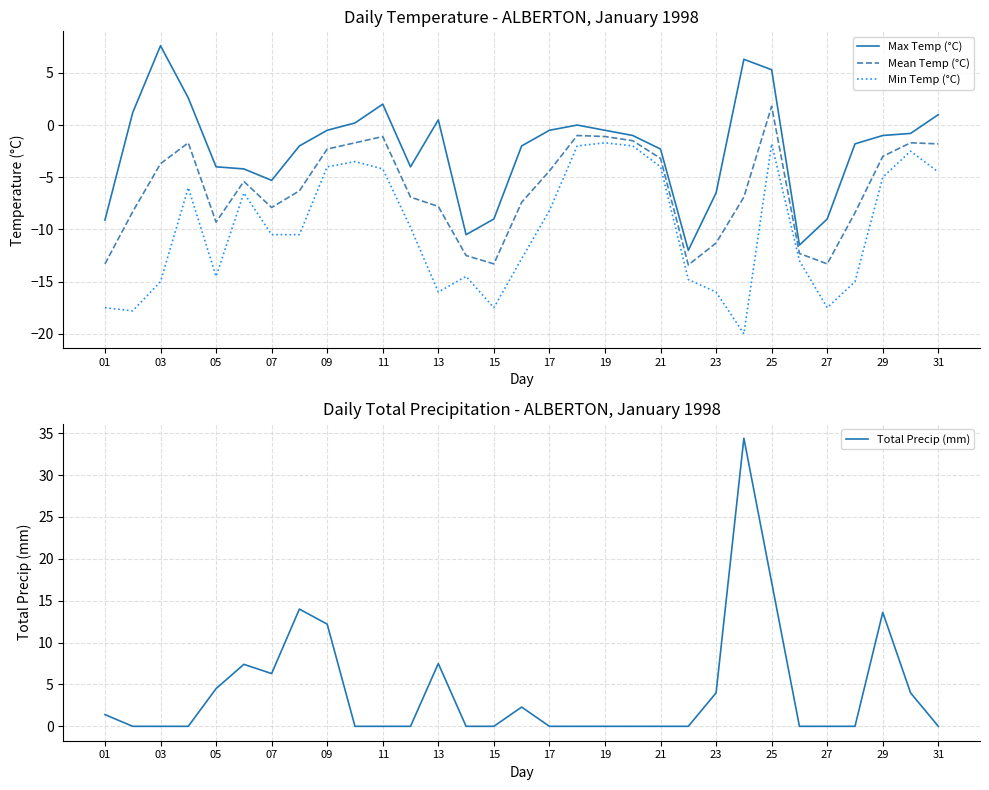

Is this an area chart (filled region under the line)?

No